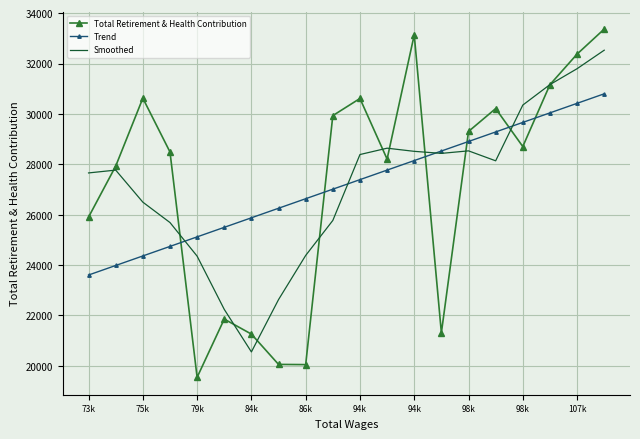

True or false: Smoothed has more than 1 interior local peaks.

True